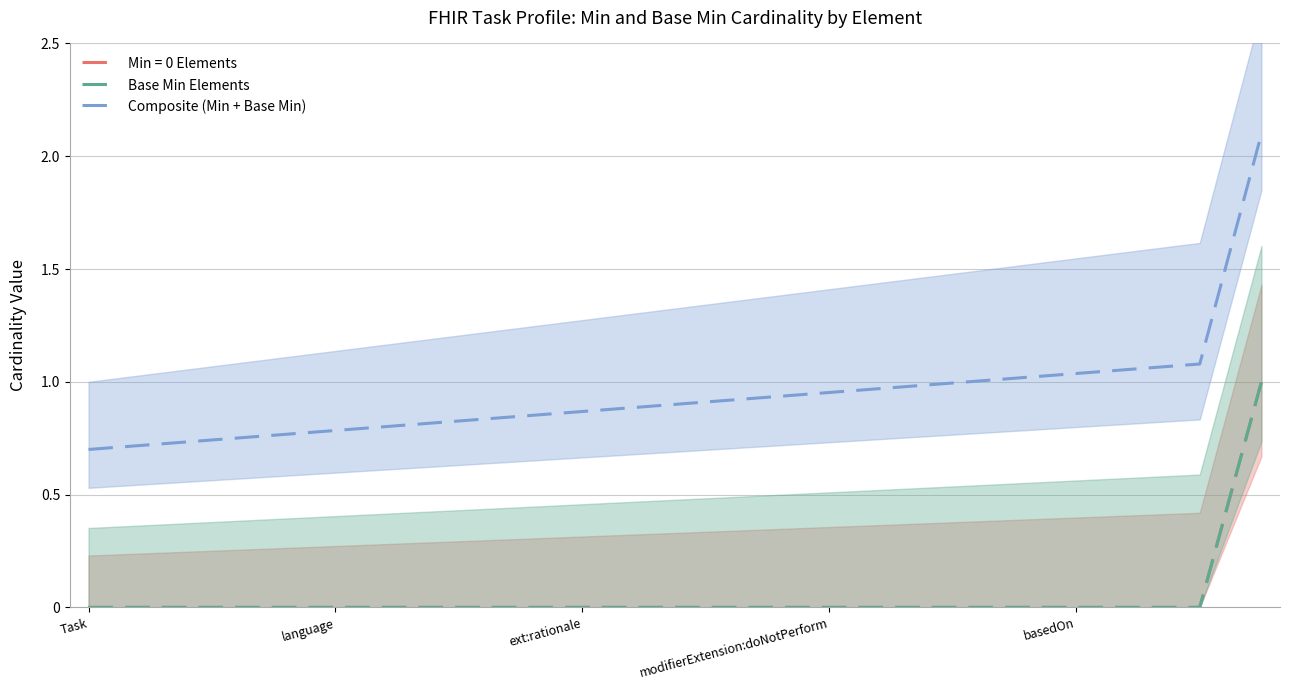

True or false: Composite (Min + Base Min) and Base Min Elements intersect in this chart.

False